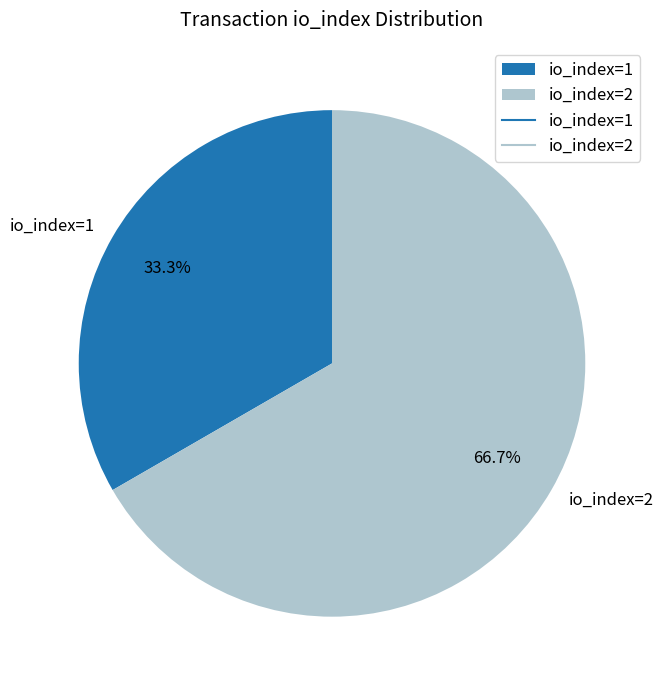

To the nearest percent, what percentage of the pie is io_index=2?

67%